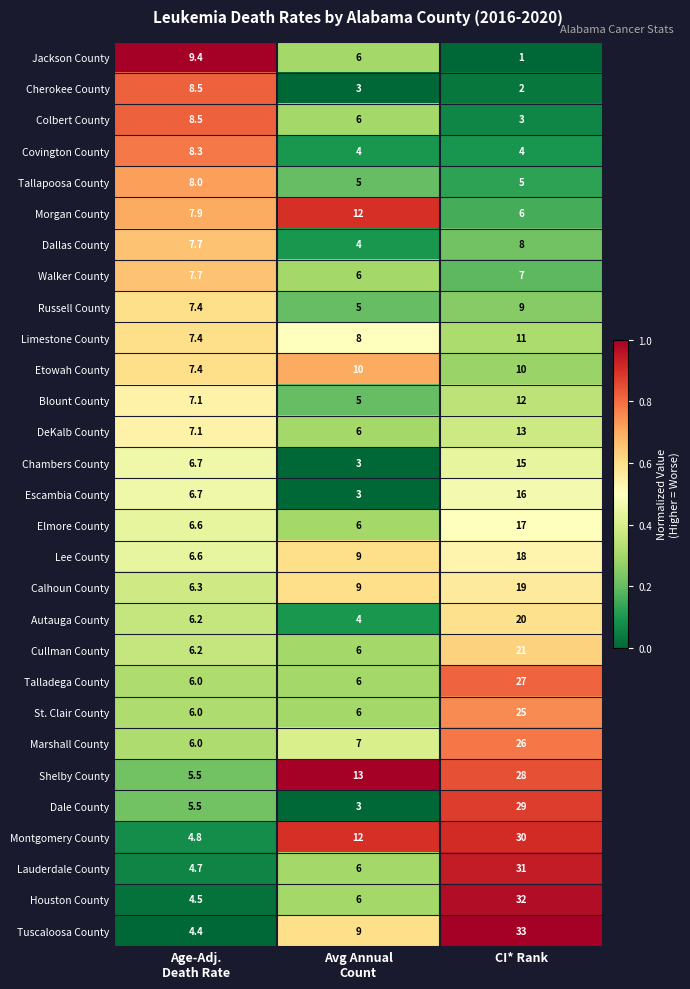

Which category has the highest value in the Houston County series?

CI* Rank